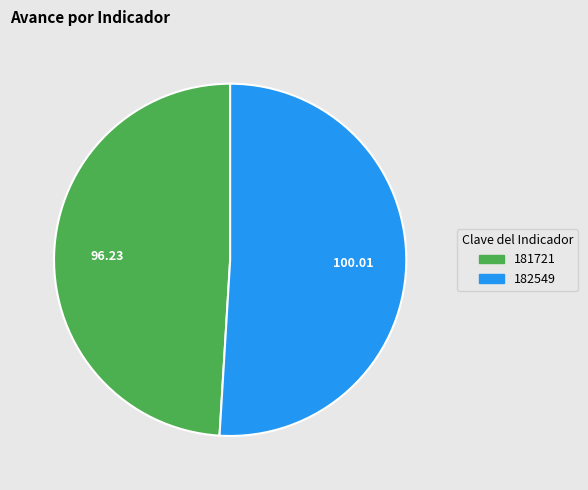

Between 181721 and 182549, which is larger?

182549